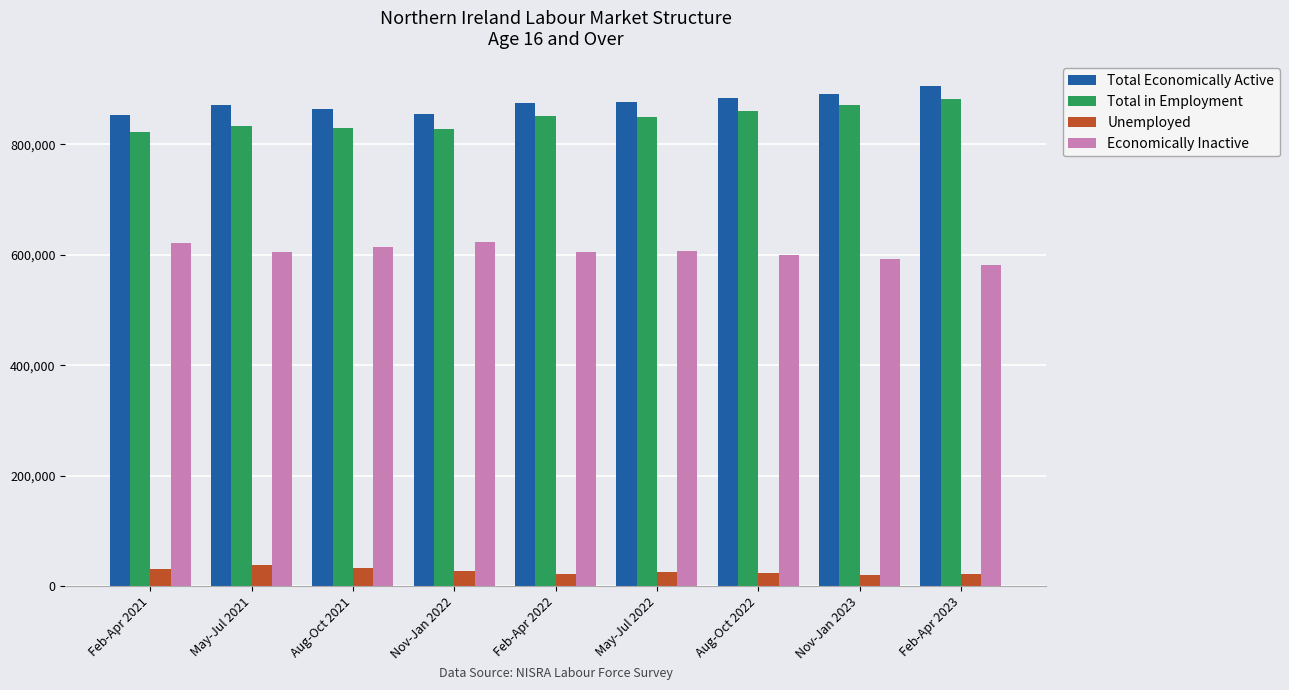

Which series has the largest total across all categories?

Total Economically Active